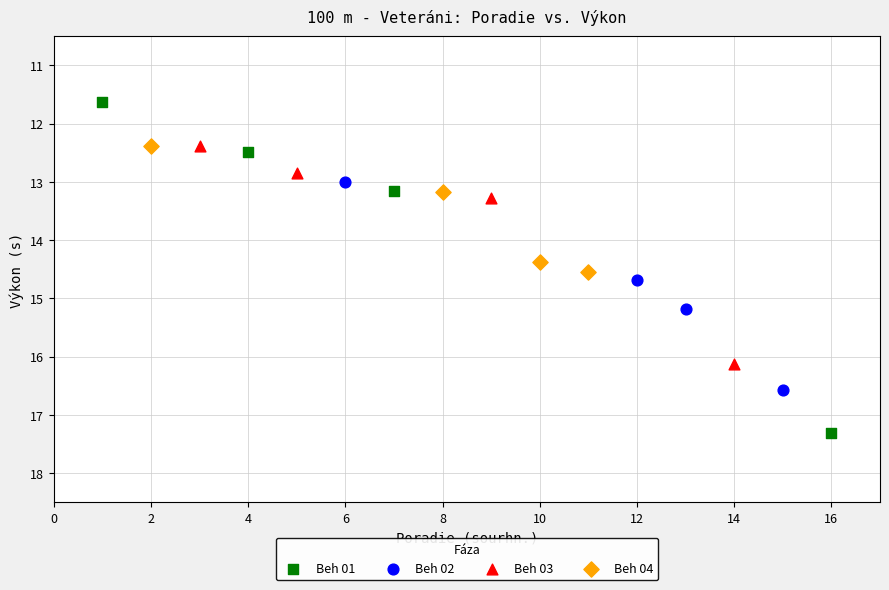

Which series has the largest Y range (max minus min)?

Beh 01